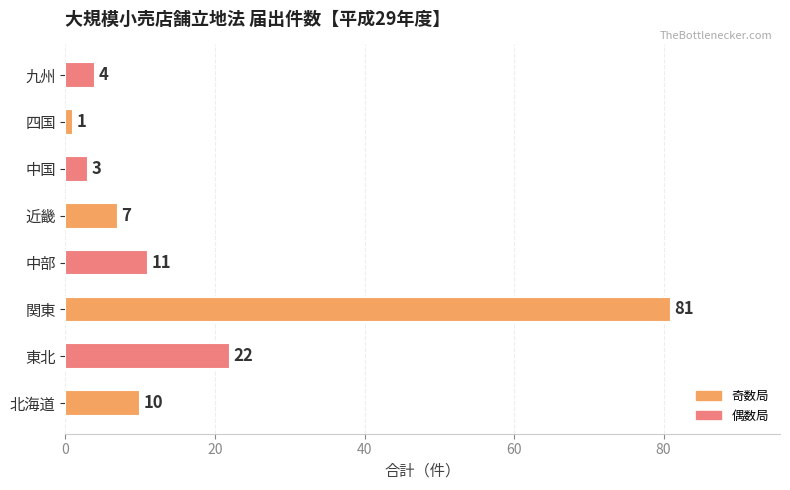

How many data points does each series have?

8